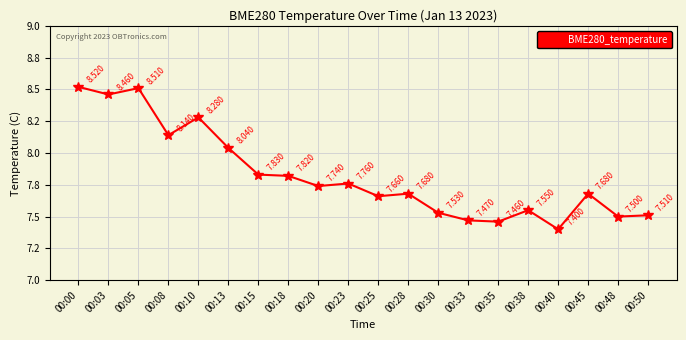

True or false: the data shows 10.6 at 00:28.

False